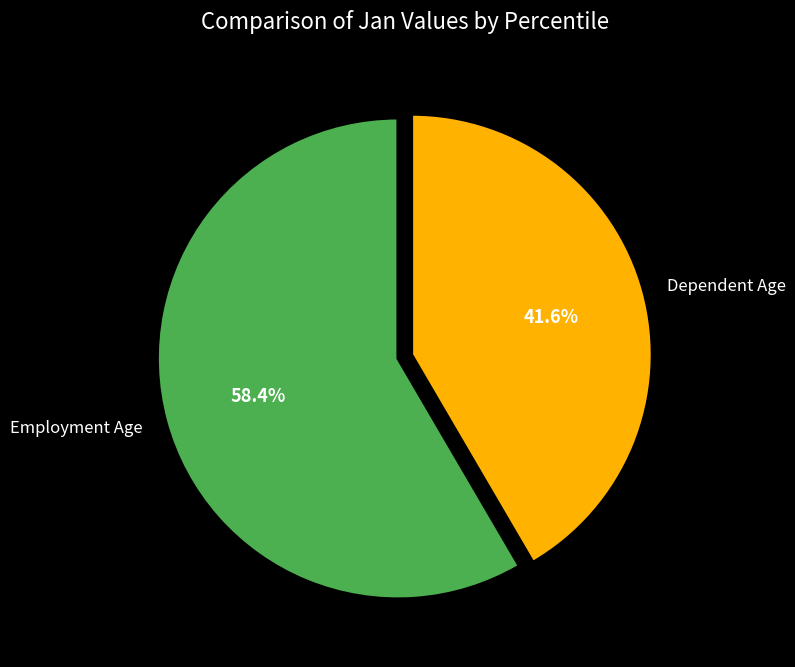

Is there a majority slice in this chart?

Yes